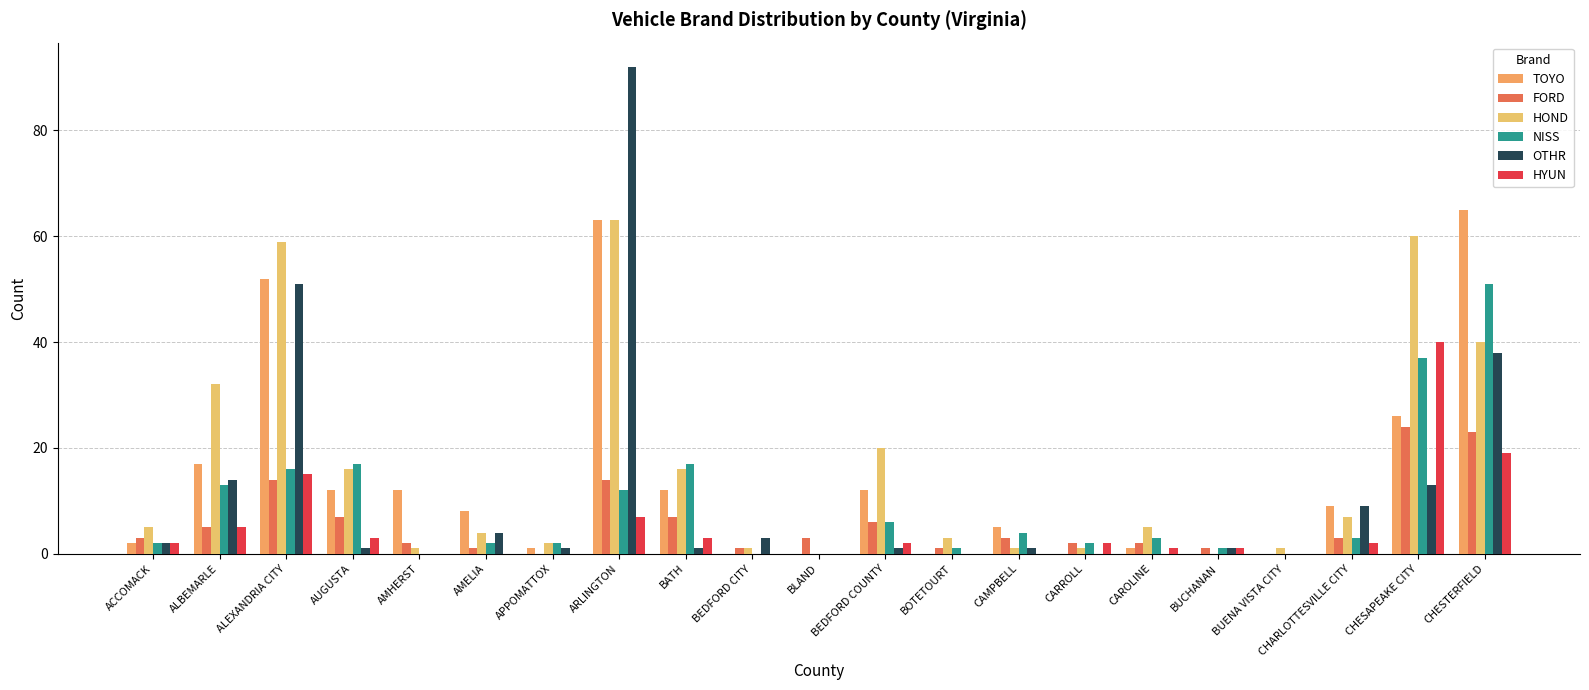

What is the maximum value shown in the chart?

92